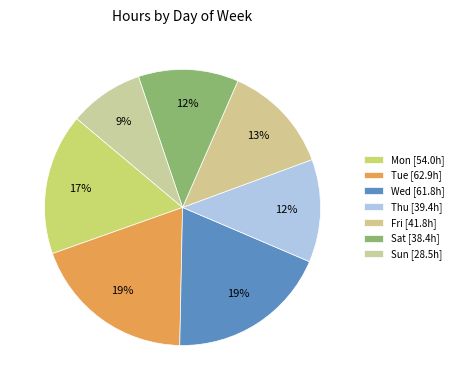

Which slice is the largest?

Tue